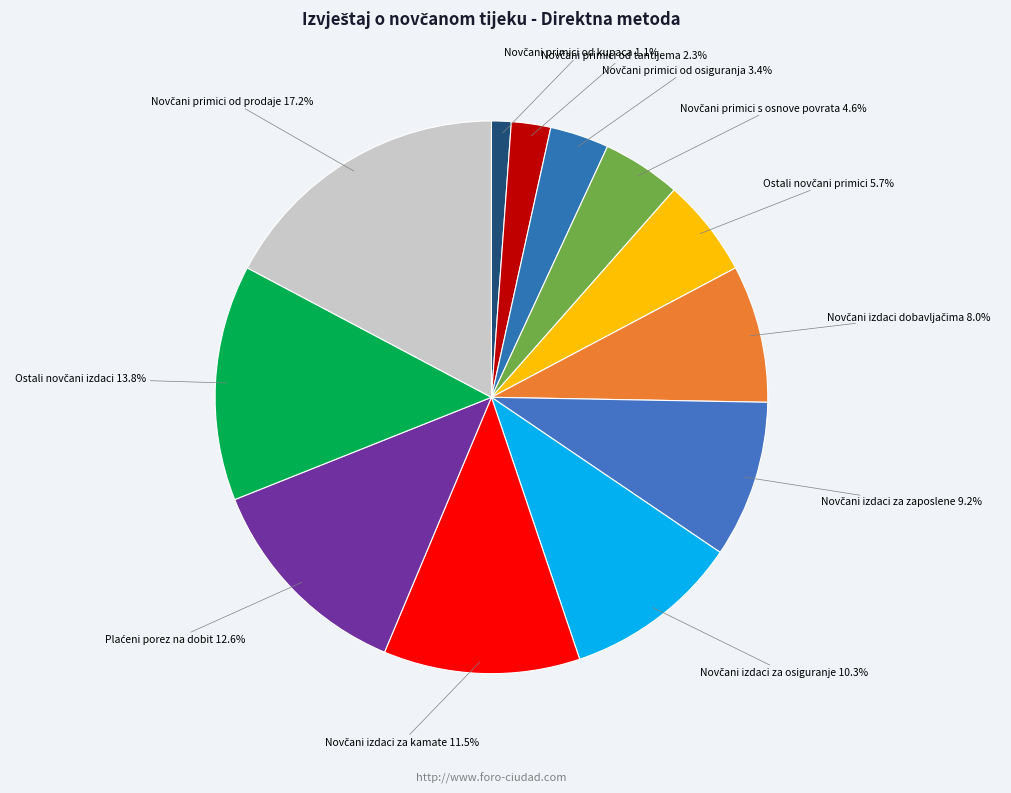

Is there any slice that represents more than half of the pie?

No